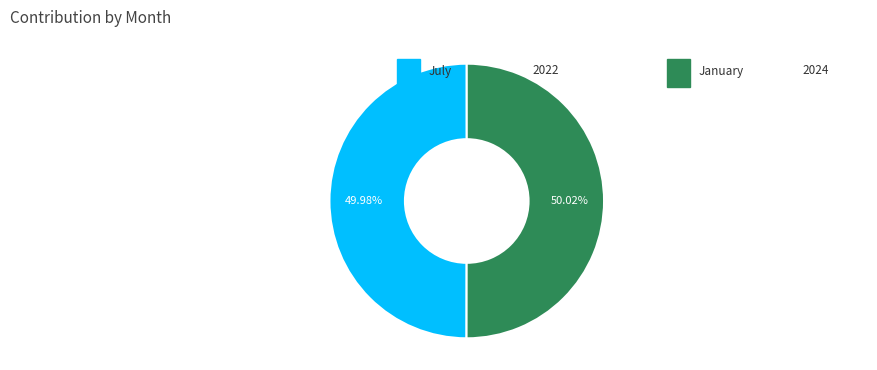

Does any single category account for the majority?

Yes